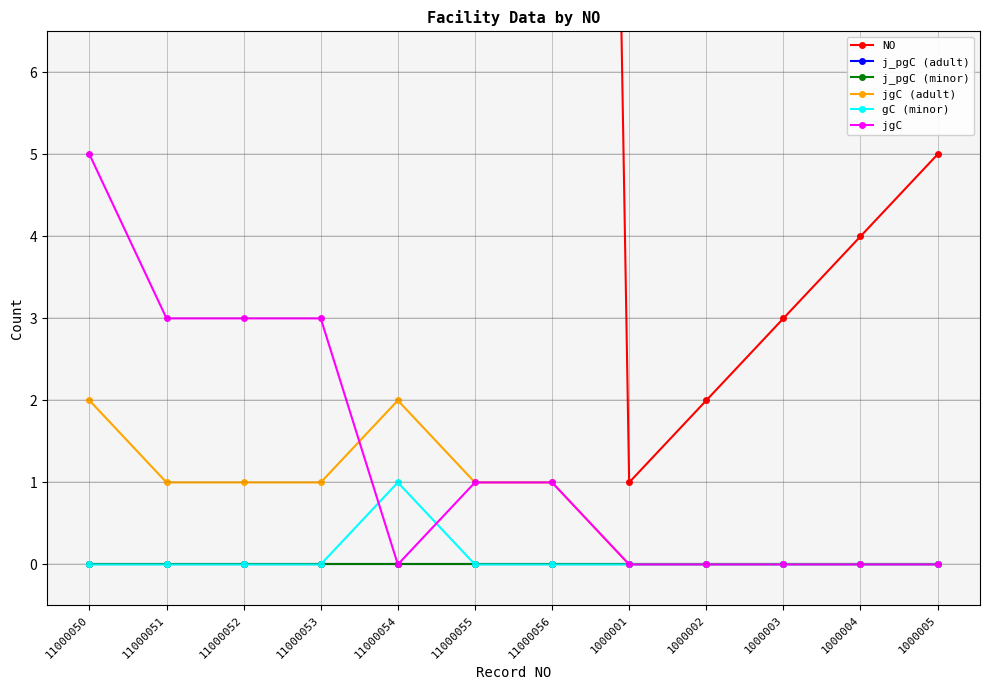

Reading left to right, what are all the values shown in this chart?

NO: 11000050=50	11000051=51	11000052=52	11000053=53	11000054=54	11000055=55	11000056=56	1000001=1	1000002=2	1000003=3	1000004=4	1000005=5
j_pgC (adult): 11000050=0	11000051=0	11000052=0	11000053=0	11000054=0	11000055=0	11000056=0	1000001=0	1000002=0	1000003=0	1000004=0	1000005=0
j_pgC (minor): 11000050=0	11000051=0	11000052=0	11000053=0	11000054=0	11000055=0	11000056=0	1000001=0	1000002=0	1000003=0	1000004=0	1000005=0
jgC (adult): 11000050=2	11000051=1	11000052=1	11000053=1	11000054=2	11000055=1	11000056=1	1000001=0	1000002=0	1000003=0	1000004=0	1000005=0
gC (minor): 11000050=0	11000051=0	11000052=0	11000053=0	11000054=1	11000055=0	11000056=0	1000001=0	1000002=0	1000003=0	1000004=0	1000005=0
jgC: 11000050=5	11000051=3	11000052=3	11000053=3	11000054=0	11000055=1	11000056=1	1000001=0	1000002=0	1000003=0	1000004=0	1000005=0